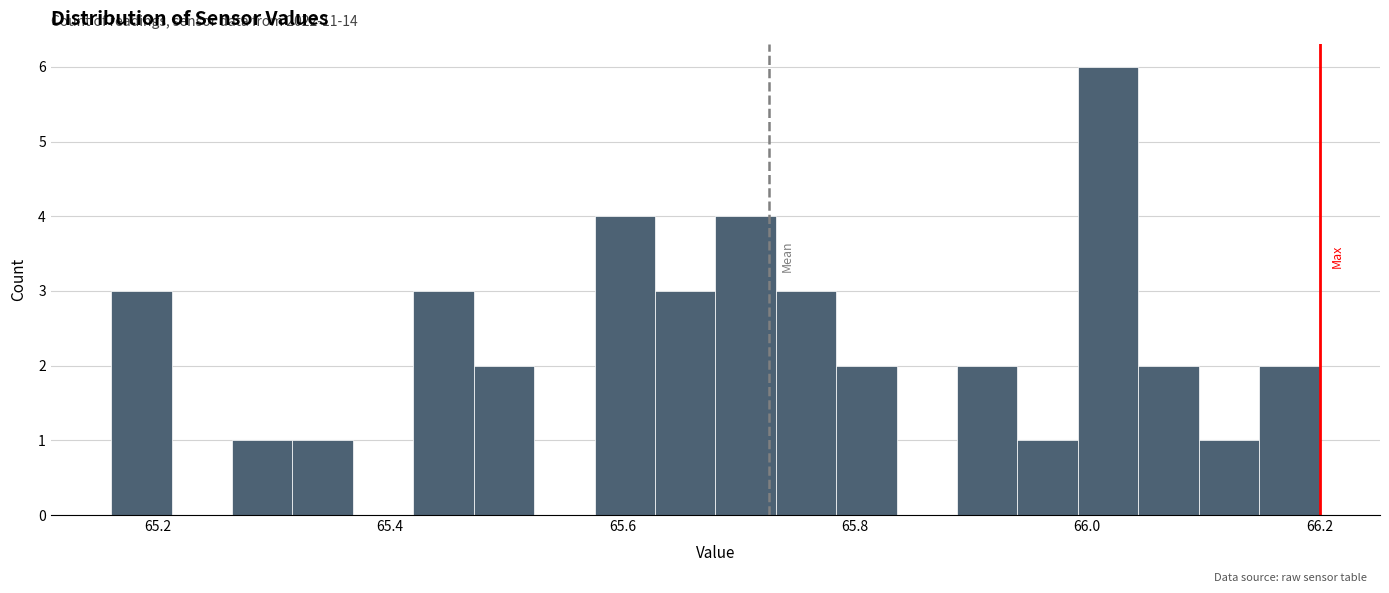

Around what value on the x-axis is the tallest bar? Give the approximate position of its centre, as read against the axis.

66.02